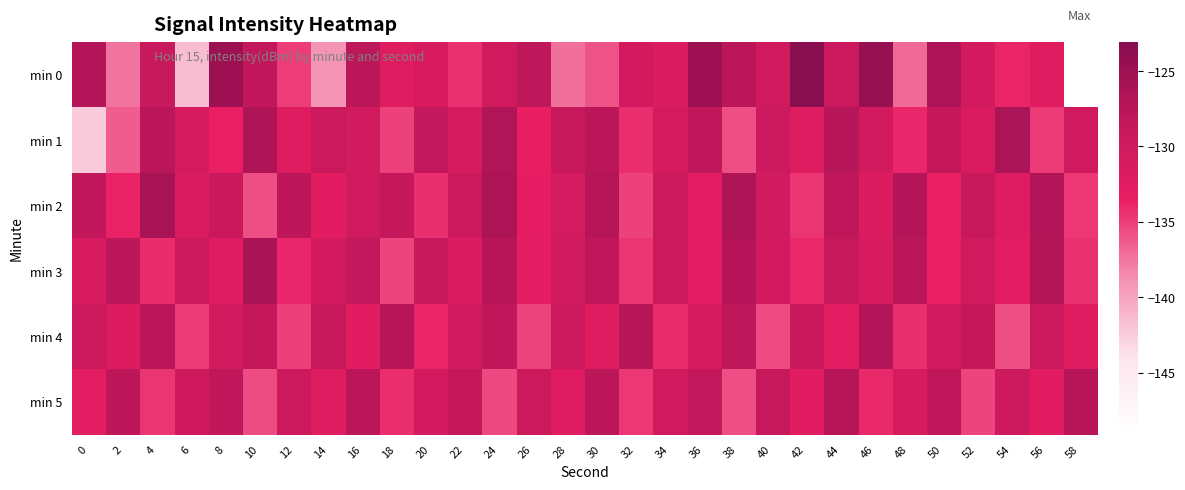

Count the number of categories in the chart.

30